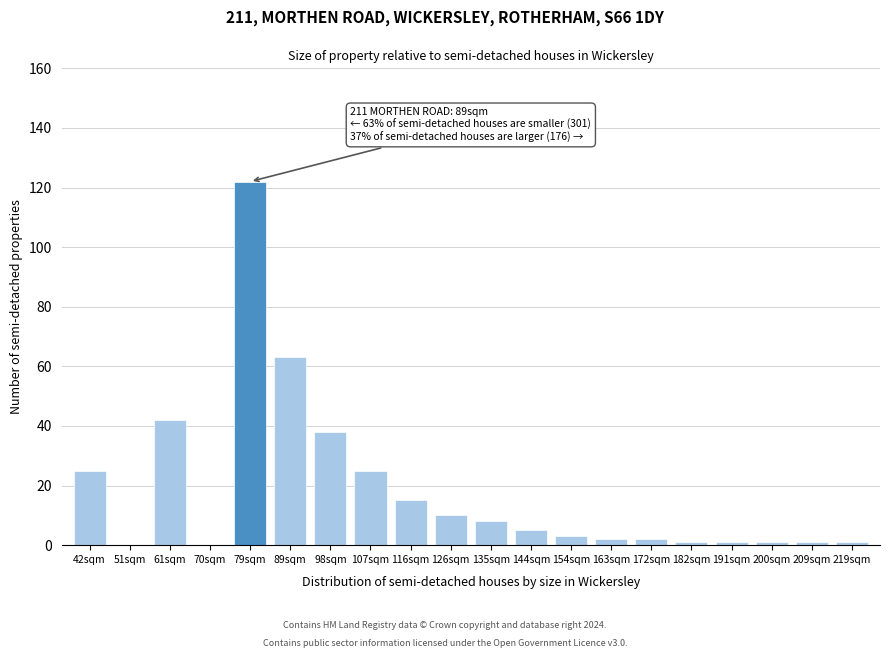

Reading left to right, list all the values displayed in this chart.

42sqm=25	51sqm=0	61sqm=42	70sqm=0	79sqm=122	89sqm=63	98sqm=38	107sqm=25	116sqm=15	126sqm=10	135sqm=8	144sqm=5	154sqm=3	163sqm=2	172sqm=2	182sqm=1	191sqm=1	200sqm=1	209sqm=1	219sqm=1